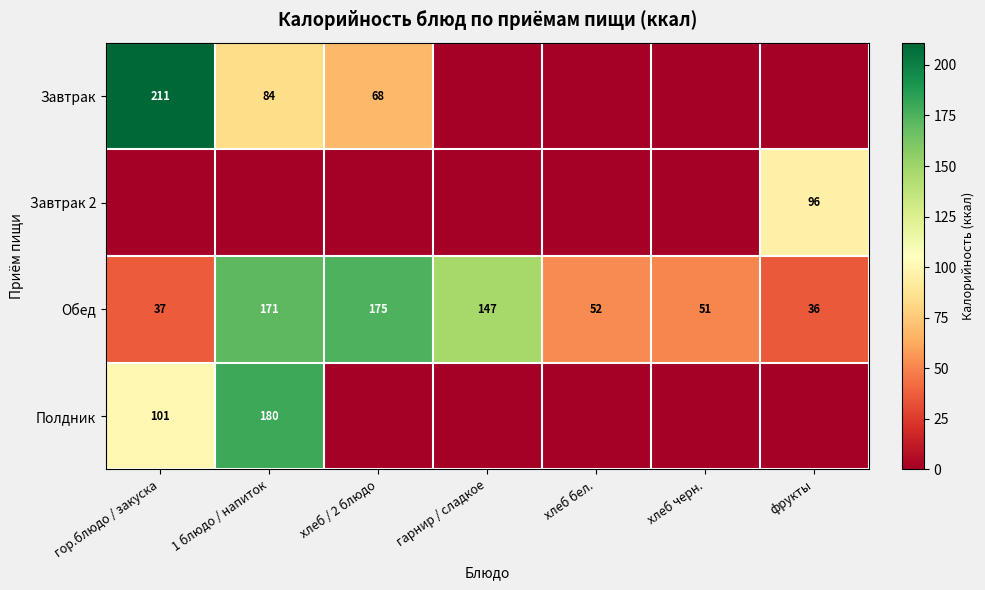

What is the average value of the Обед series?

96